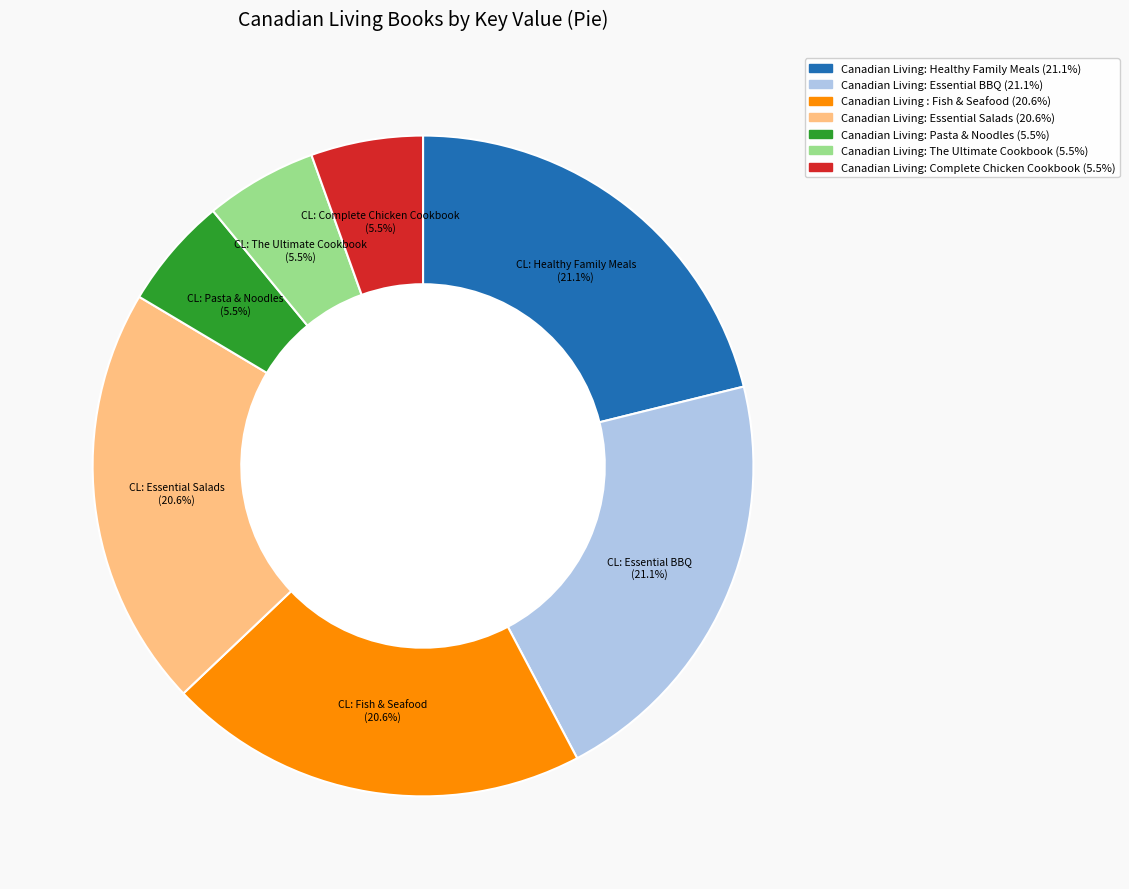

True or false: Canadian Living: Complete Chicken Cookbook accounts for 17% of the total.

False